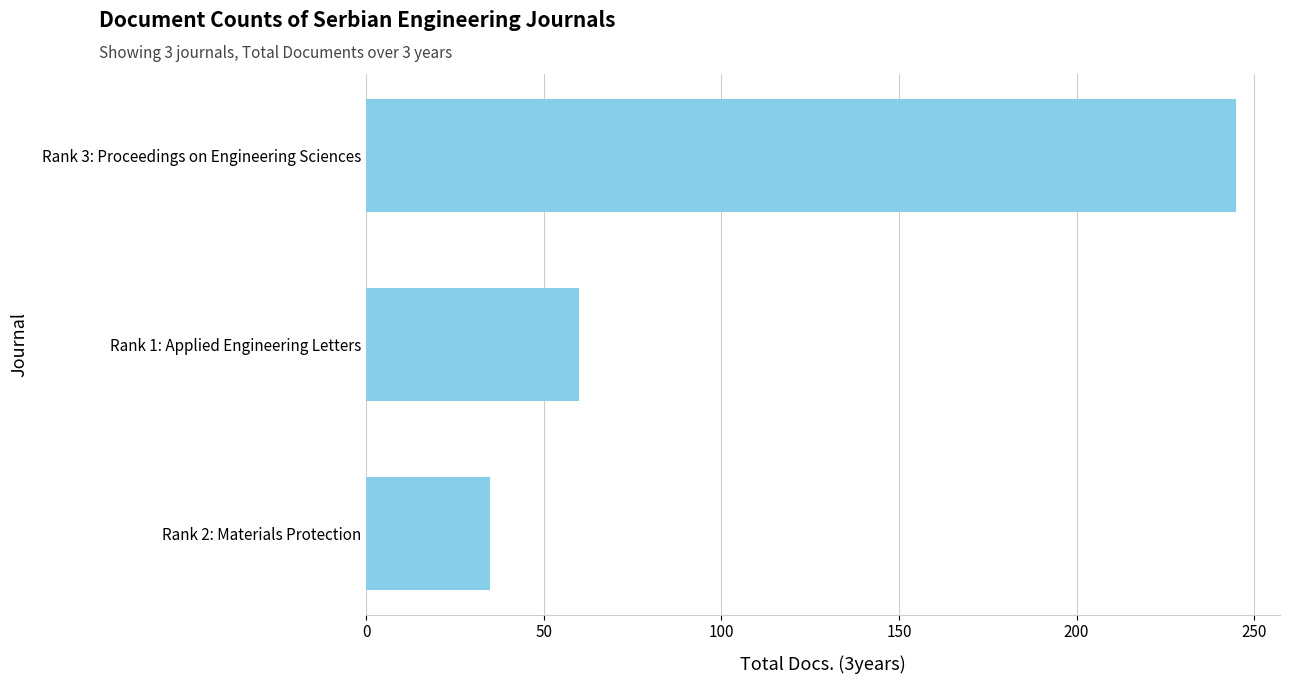

What is the sum of all values?

340